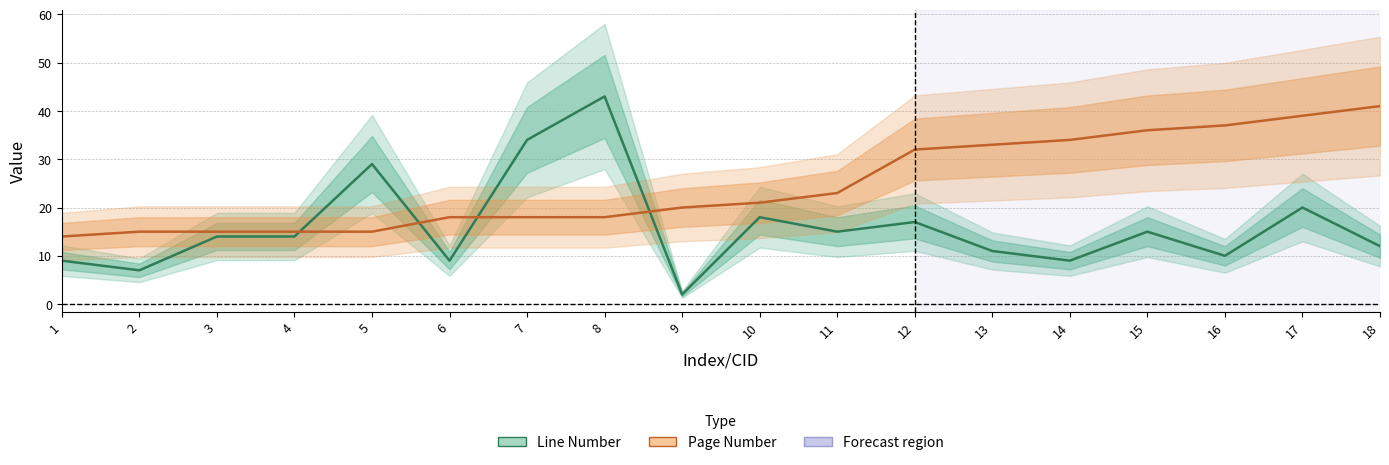

At which category is the sum across all series the highest?

8